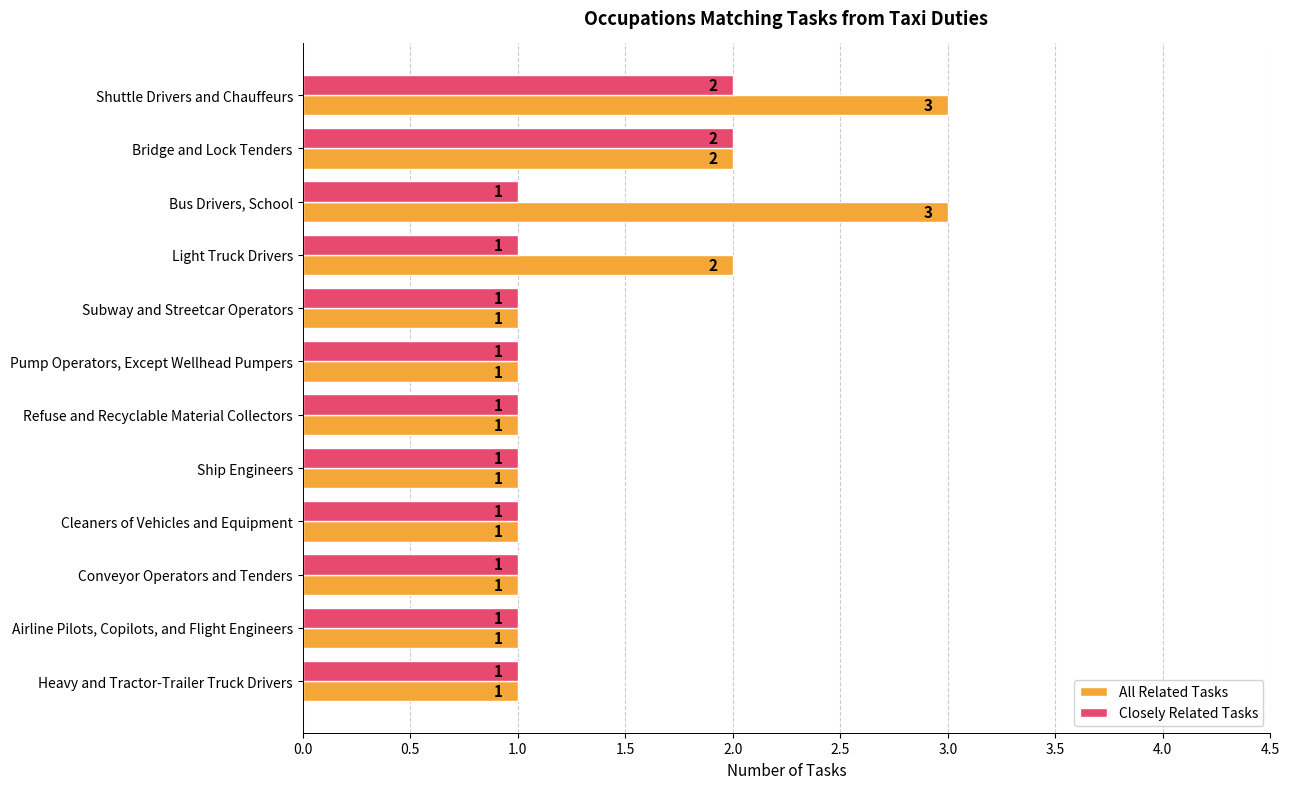

Count the All Related Tasks values in the range 1 to 2.

10